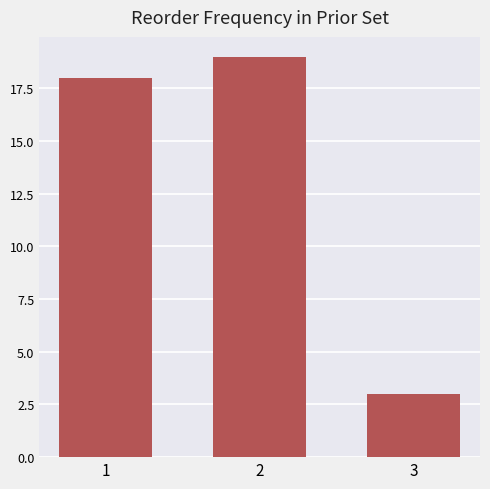

List the labels in order of value, largest first.

2, 1, 3